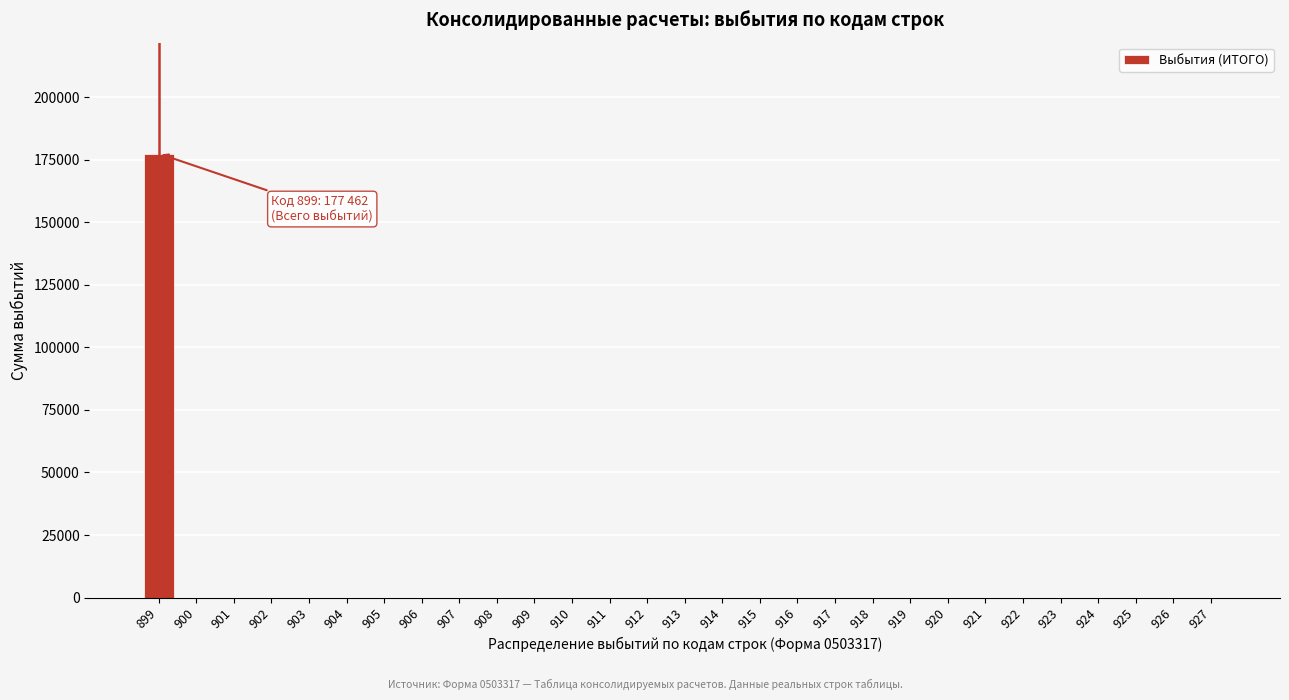

Reading left to right, extract all data points from this chart.

899=177462	900=0	901=0	902=0	903=0	904=0	905=0	906=0	907=0	908=0	909=0	910=0	911=0	912=0	913=0	914=0	915=0	916=0	917=0	918=0	919=0	920=0	921=0	922=0	923=0	924=0	925=0	926=0	927=0